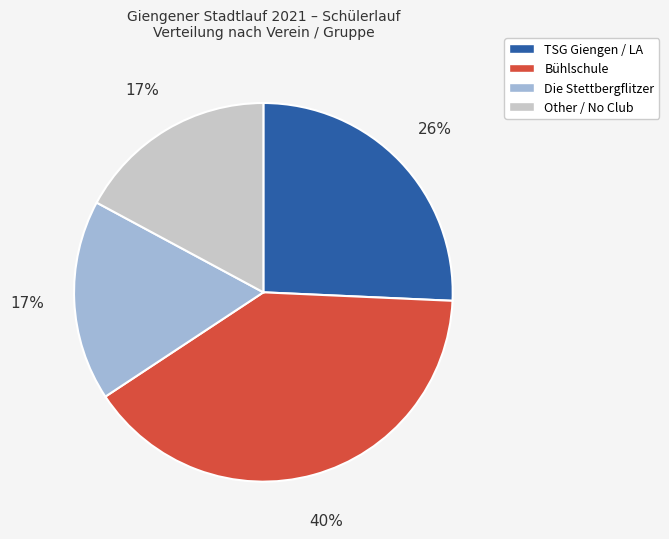

To the nearest percent, what is the average slice percentage?

25%